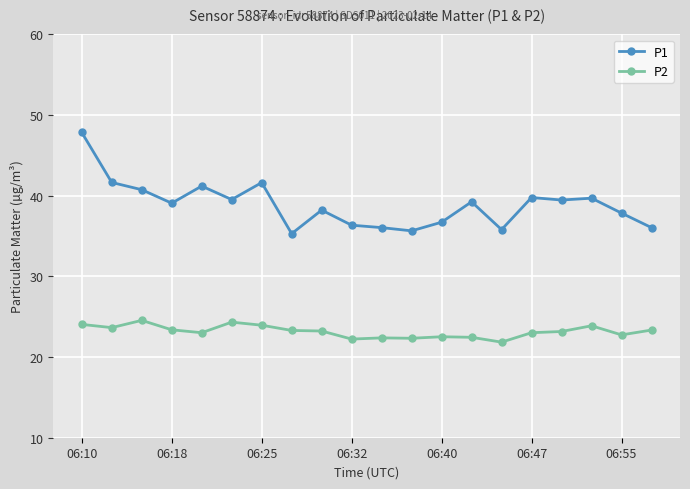

How many distinct data groups are displayed?

2